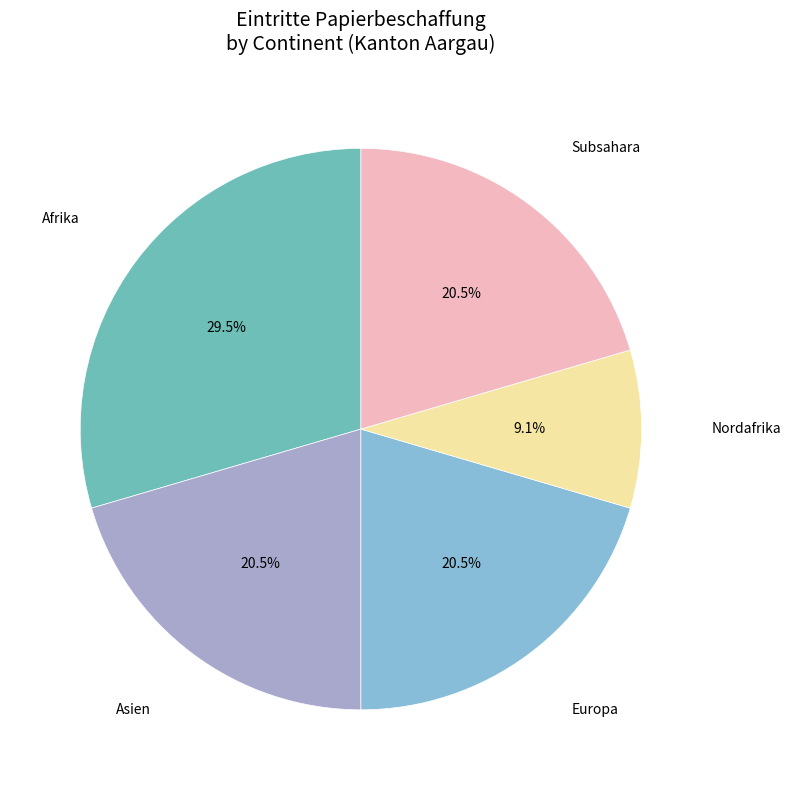

The Nordafrika slice represents 1% of the pie. True or false?

False